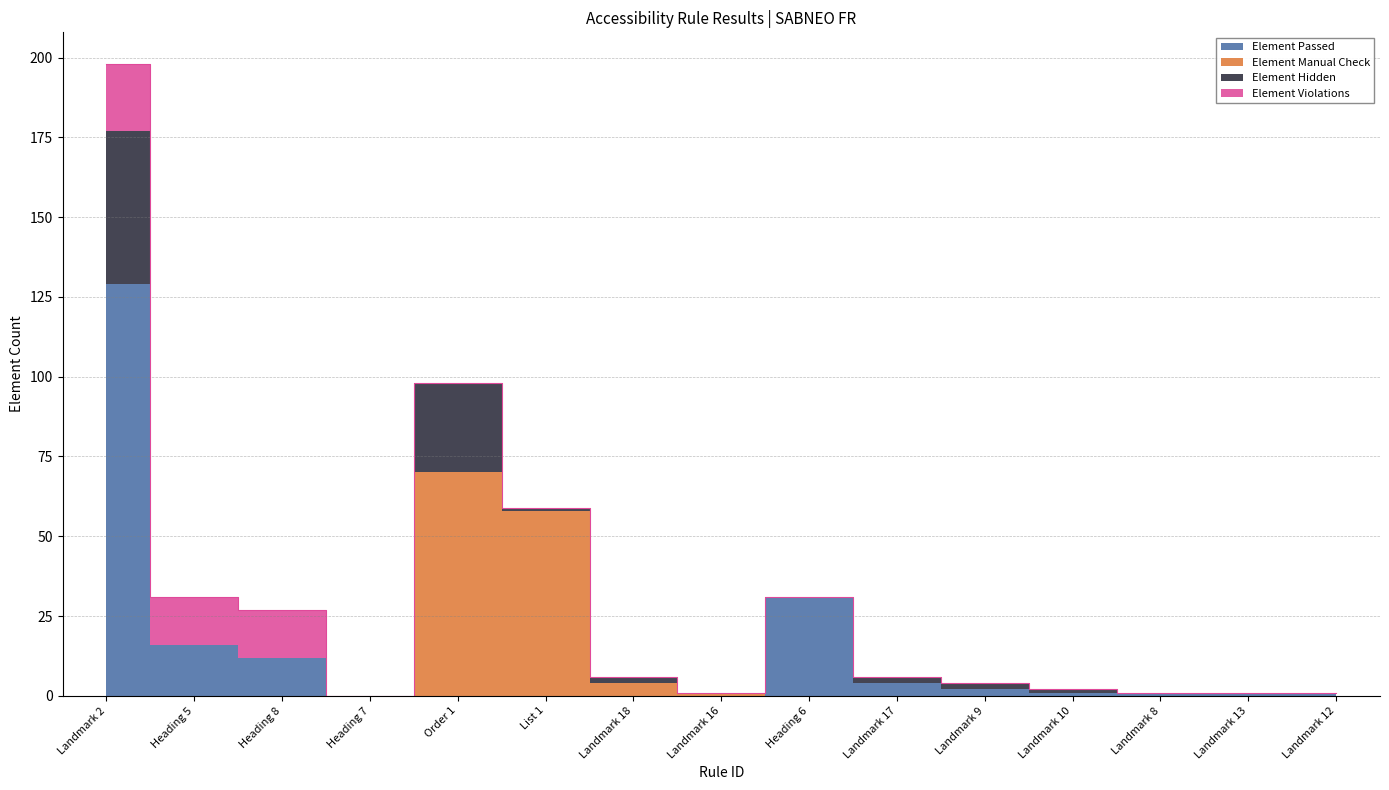

What is the sum of all Element Passed values?

198